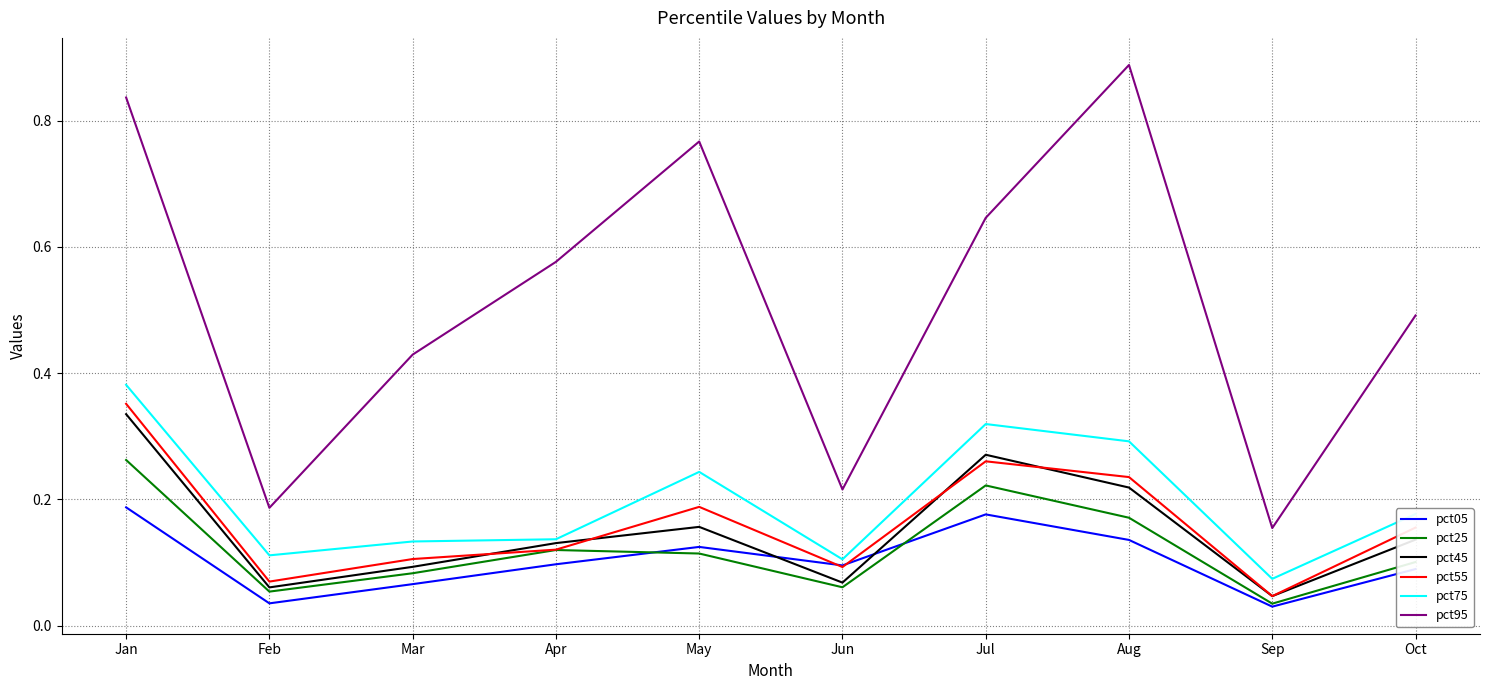

What are all the series names shown in the legend?

pct05, pct25, pct45, pct55, pct75, pct95